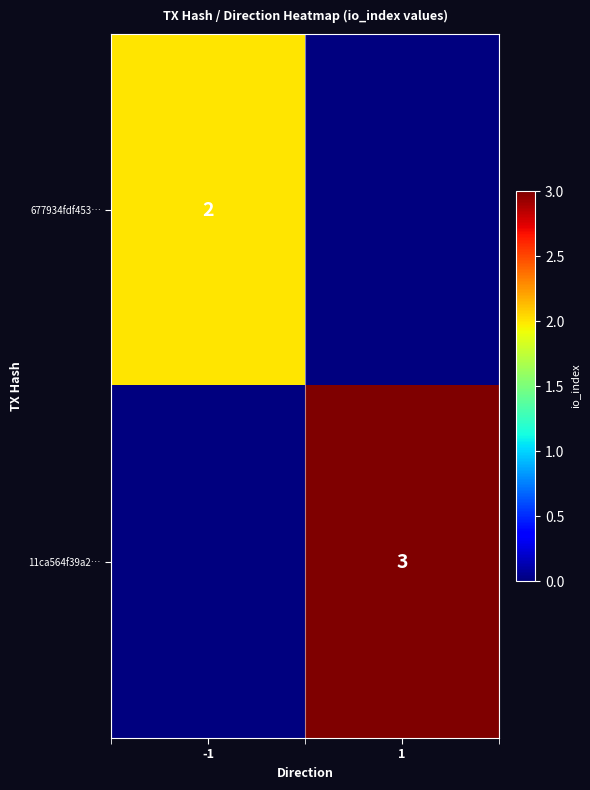

The 11ca564f39a2… series shows 4 at 1. True or false?

False